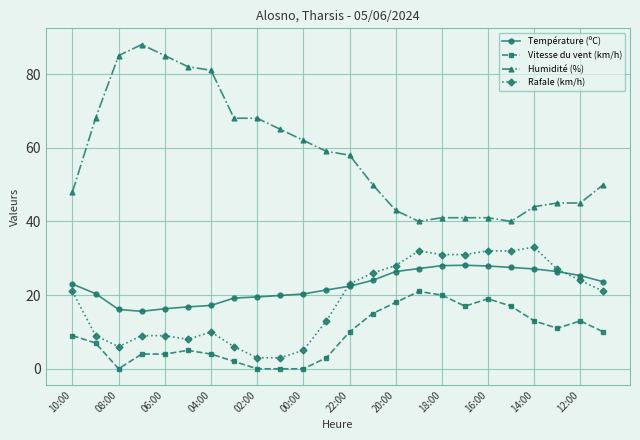

What is the greatest value displayed?

88.0